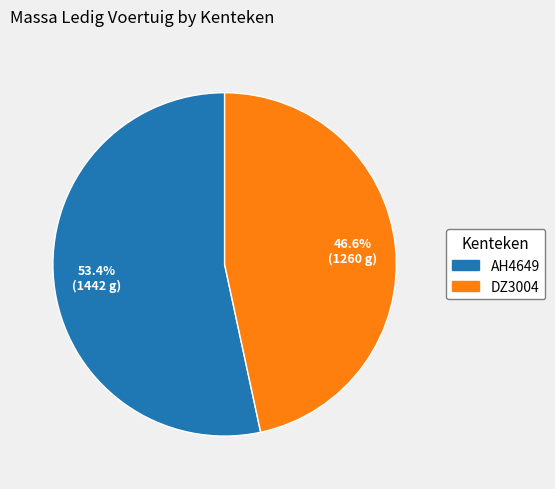

Which has a higher value, DZ3004 or AH4649?

AH4649